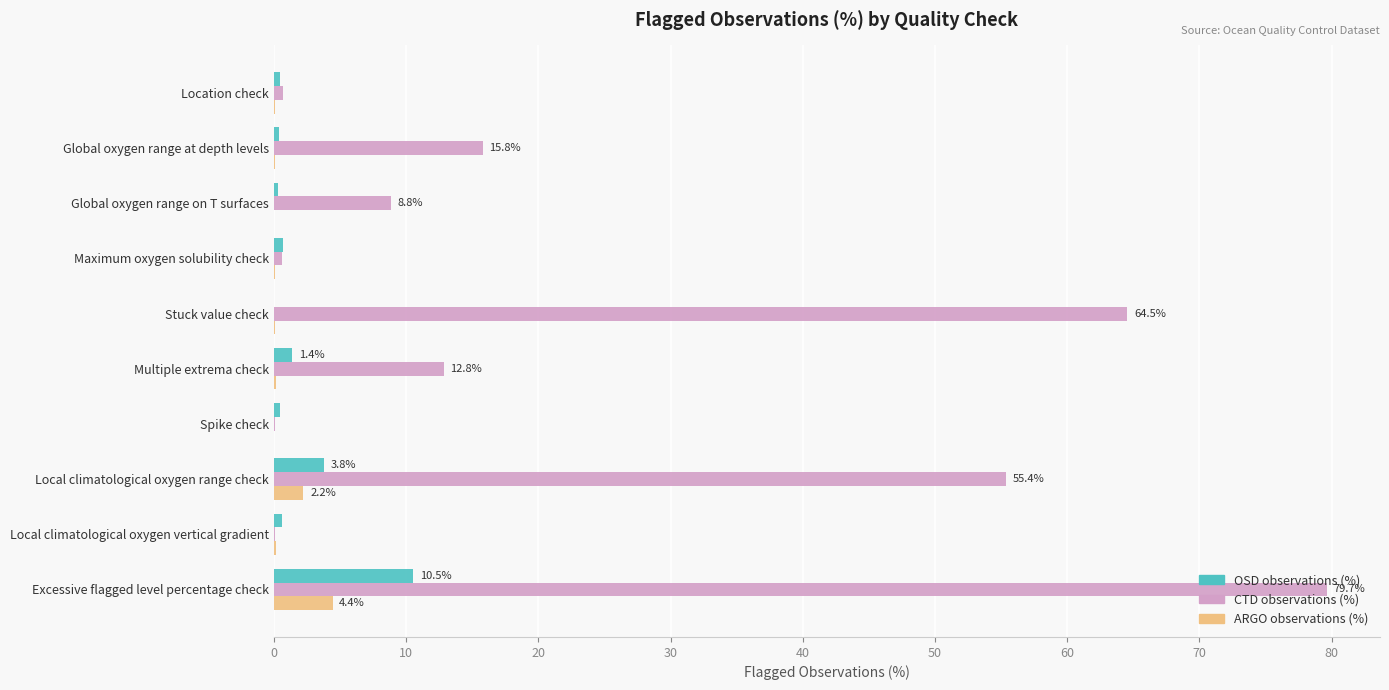

At which category is the sum across all series the highest?

Excessive flagged level percentage check